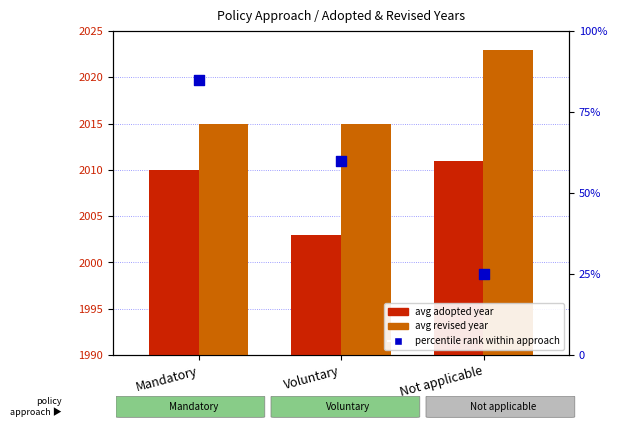

Which series contains the highest Y value?

avg revised year